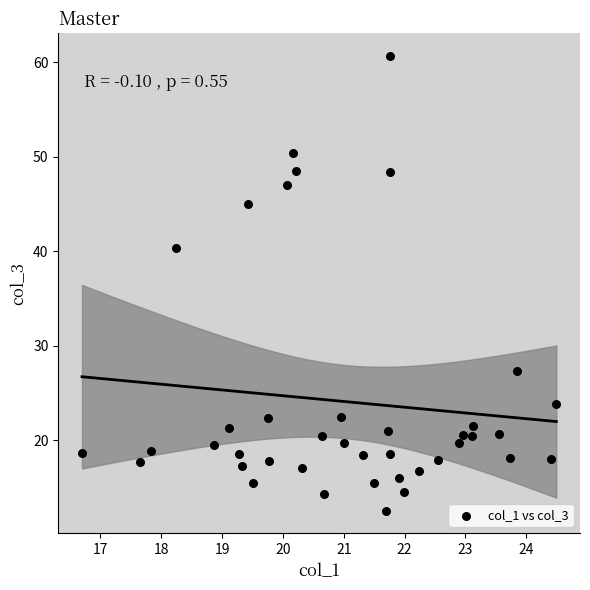

What is the range of X values (max minus min)?

7.8